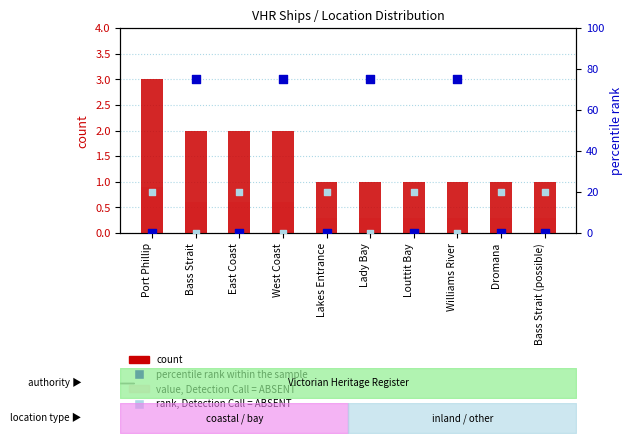

Which series contains the lowest Y value?

percentile rank within the sample